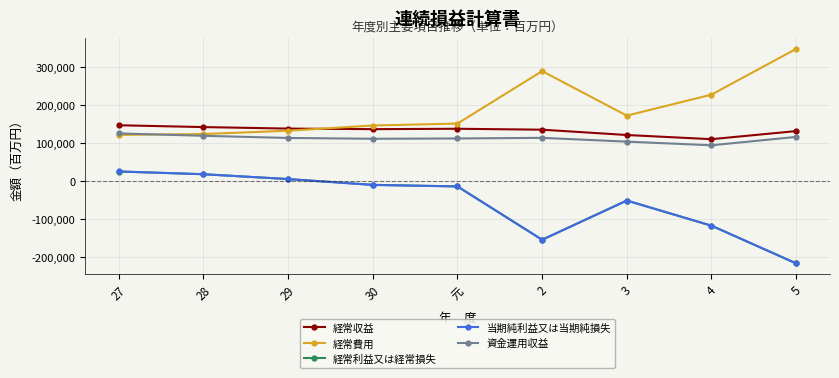

Which series has the largest total across all categories?

経常費用